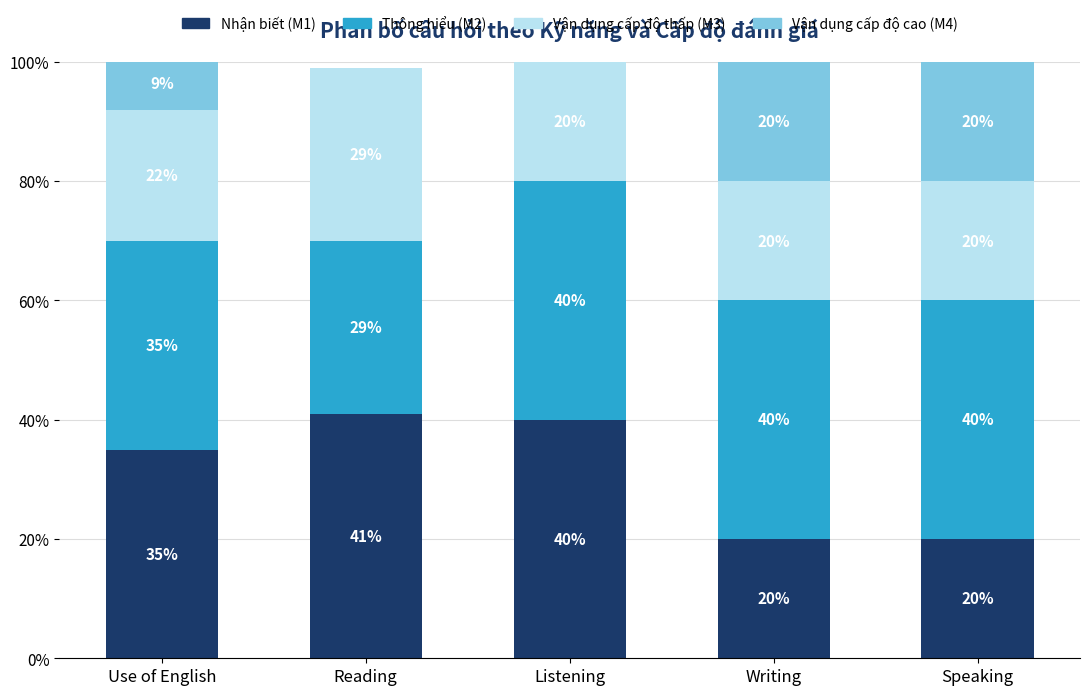

What is the maximum value for Nhận biết (M1)?

41